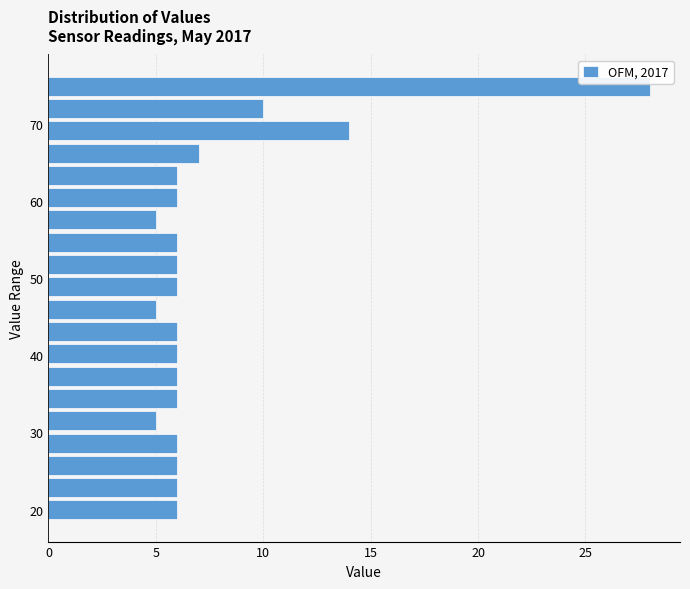

Read against the y-axis, roughly where is the centre of the longest bar?

75